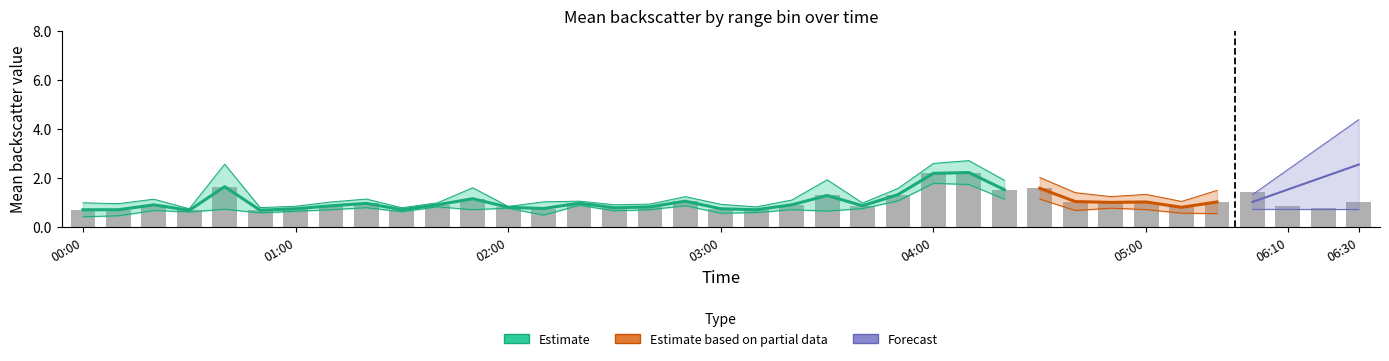

What is the total value across all series at 2014/04/07 06:20?

2.8